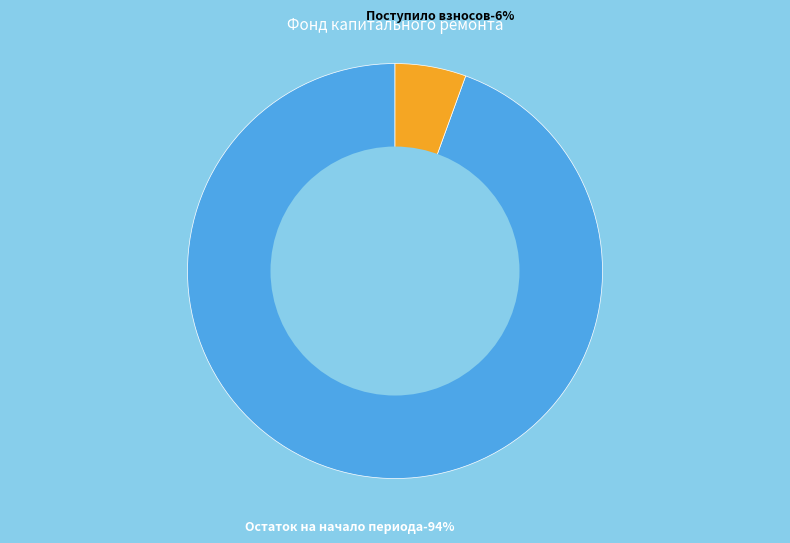

Does any single category account for the majority?

Yes